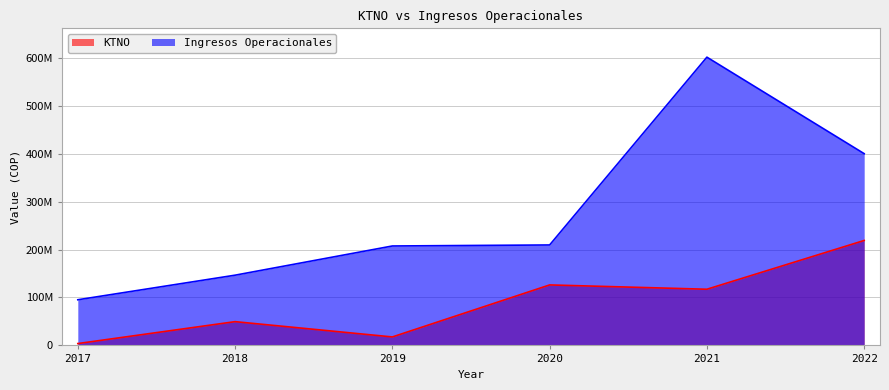

What is the average value of the Ingresos Operacionales series?

276644212